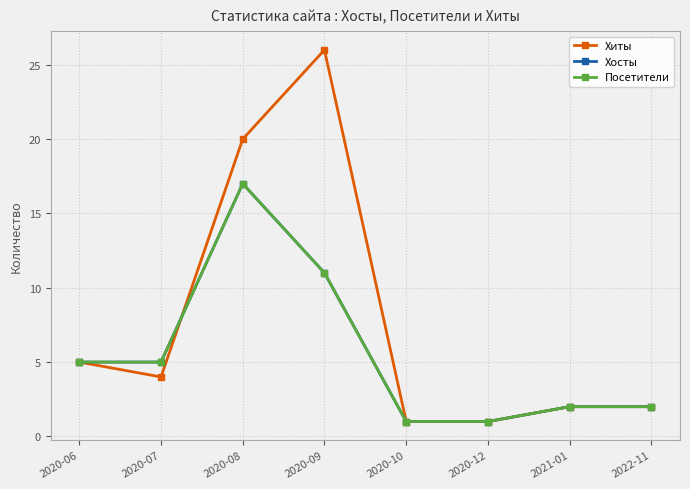

Does the chart have visible grid lines?

Yes